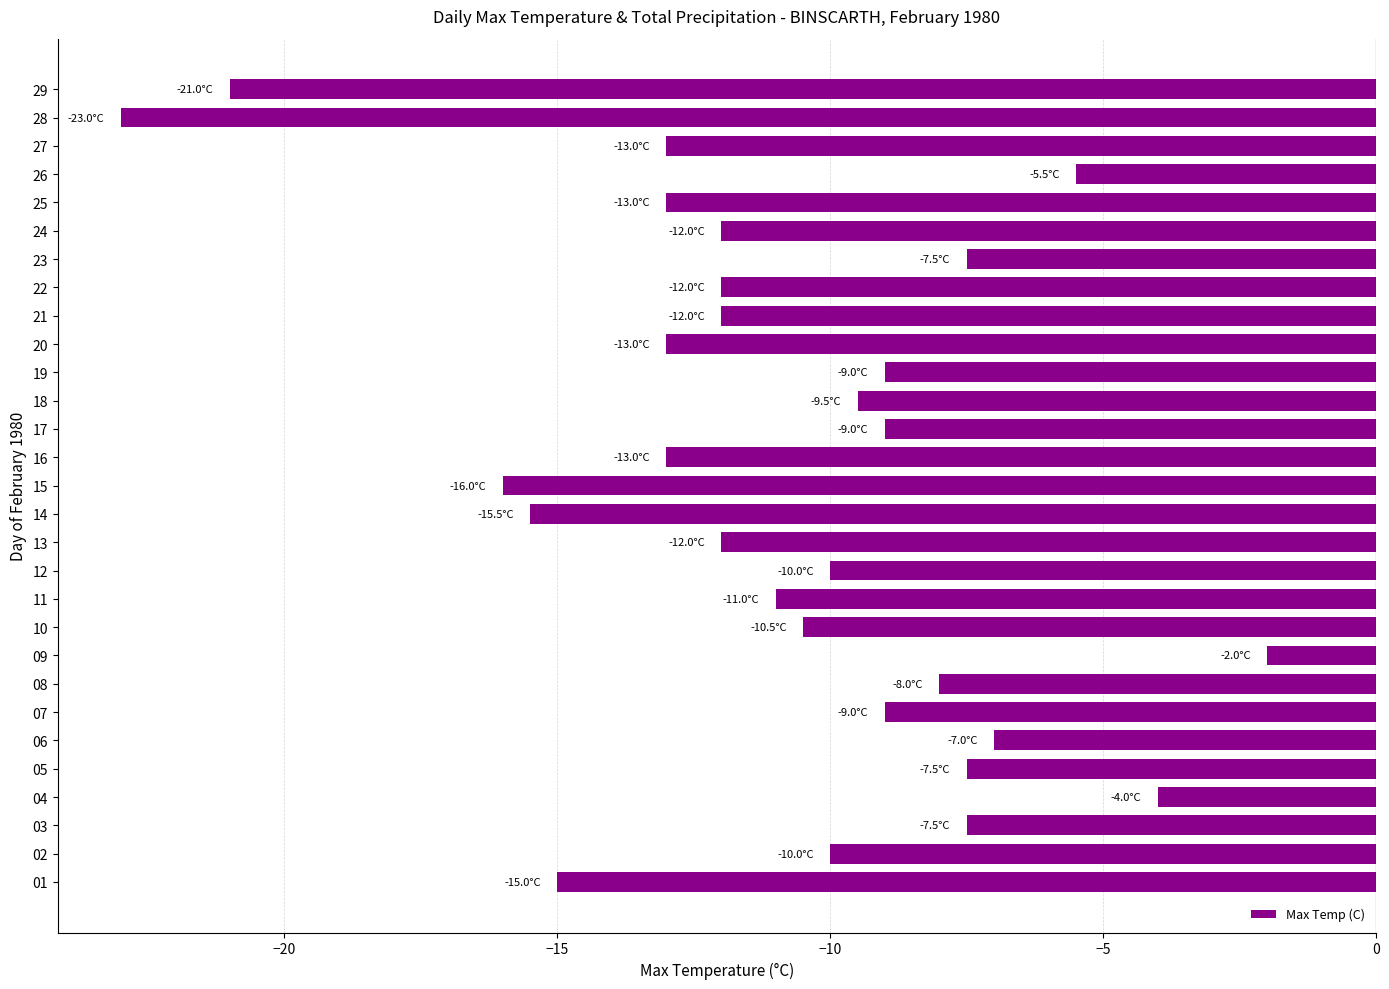

Reading bottom to top, extract all data points from this chart.

-15.0	-10.0	-7.5	-4.0	-7.5	-7.0	-9.0	-8.0	-2.0	-10.5	-11.0	-10.0	-12.0	-15.5	-16.0	-13.0	-9.0	-9.5	-9.0	-13.0	-12.0	-12.0	-7.5	-12.0	-13.0	-5.5	-13.0	-23.0	-21.0